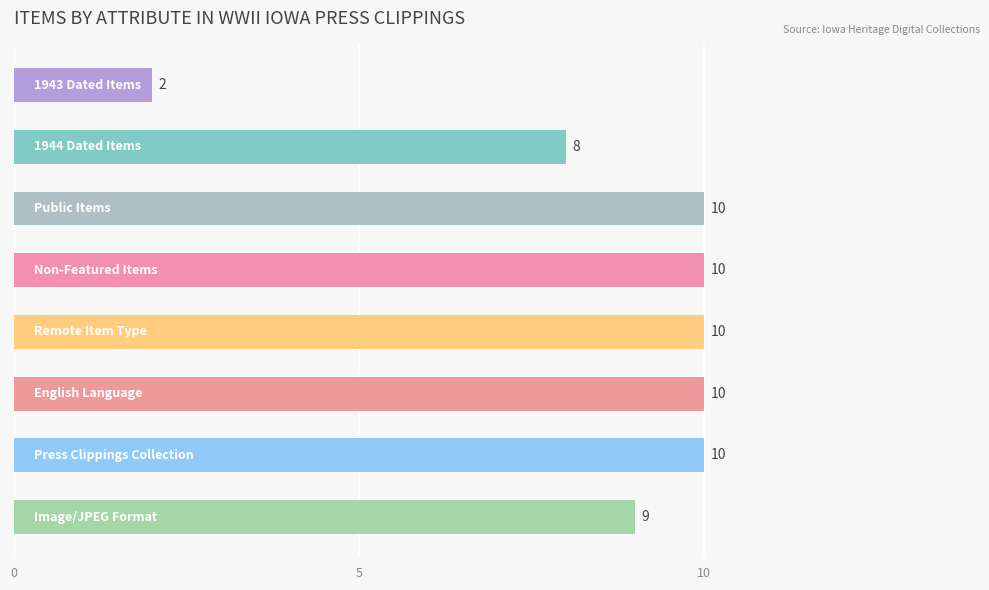

Reading top to bottom, transcribe all the data shown in this chart.

2	8	10	10	10	10	10	9